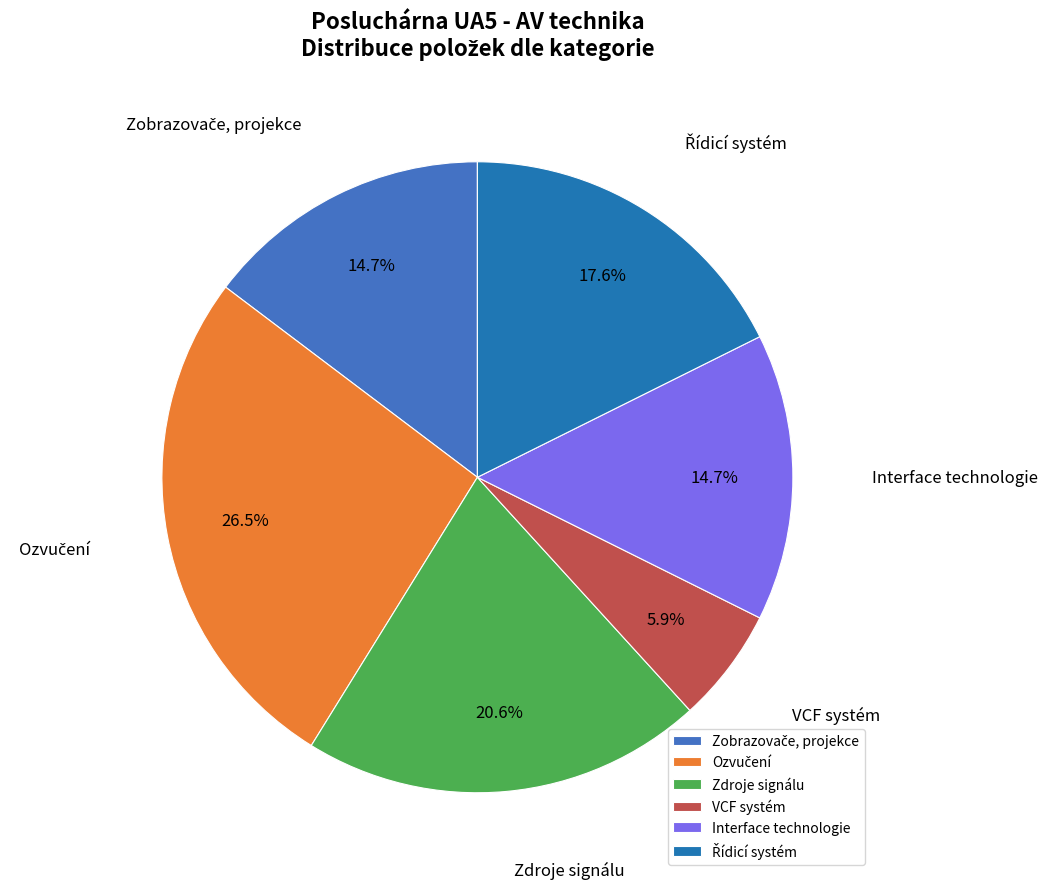

Which category has the smallest portion of the pie?

VCF systém